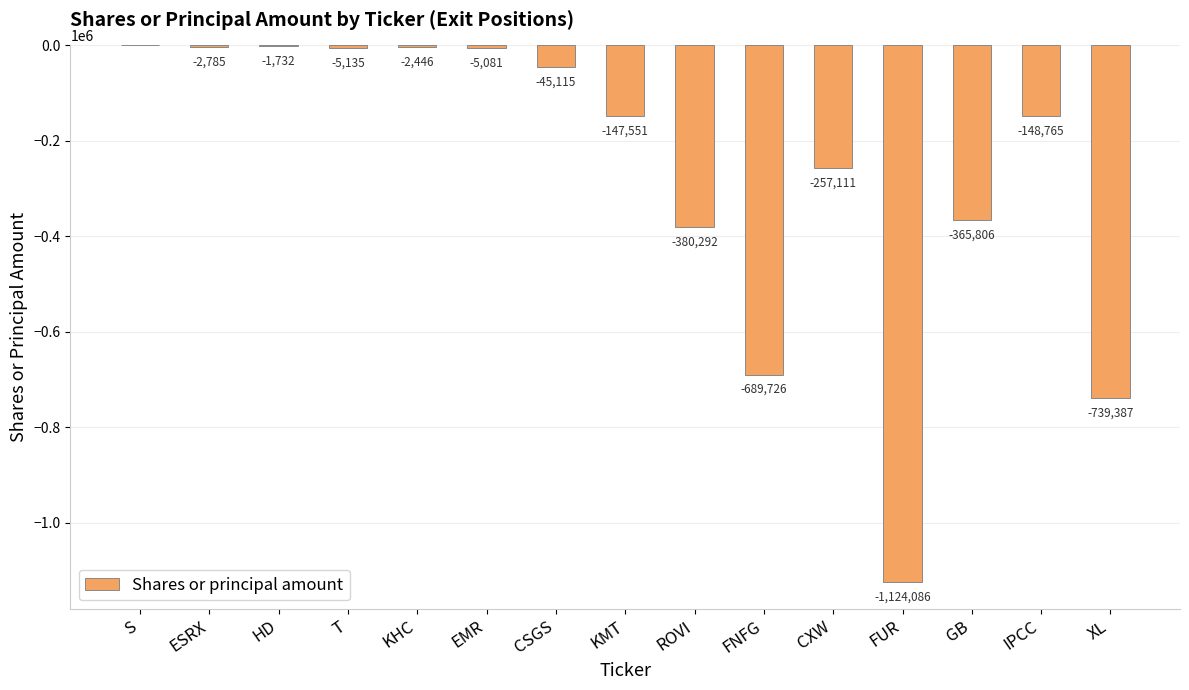

At which label does the data first exceed -147551?

S